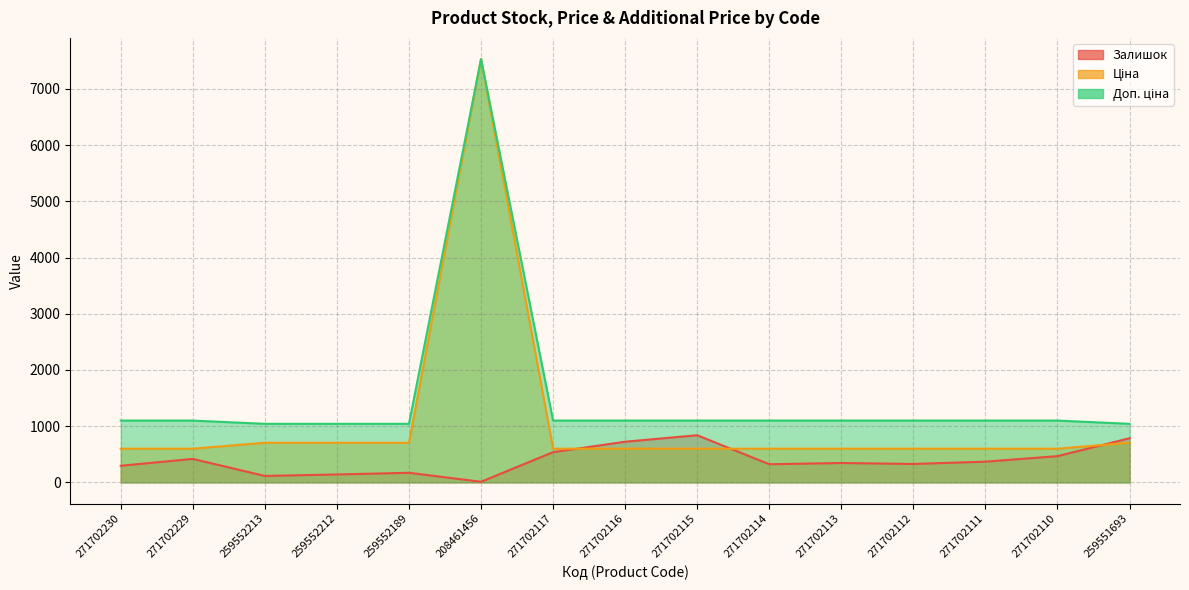

Does the chart have visible grid lines?

Yes